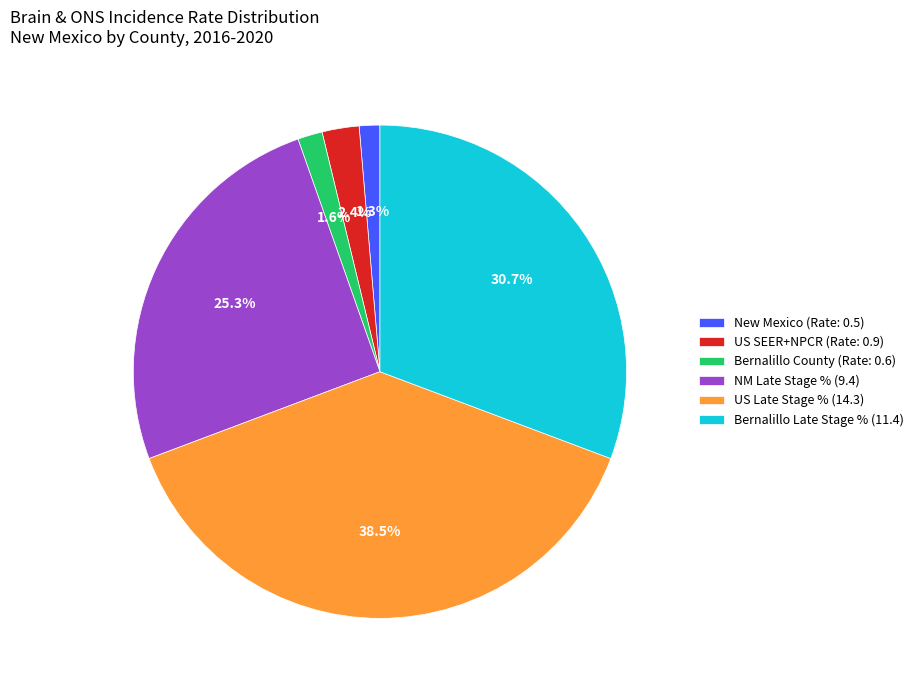

Which has a higher value, NM Late Stage % (9.4) or US SEER+NPCR (Rate: 0.9)?

NM Late Stage % (9.4)